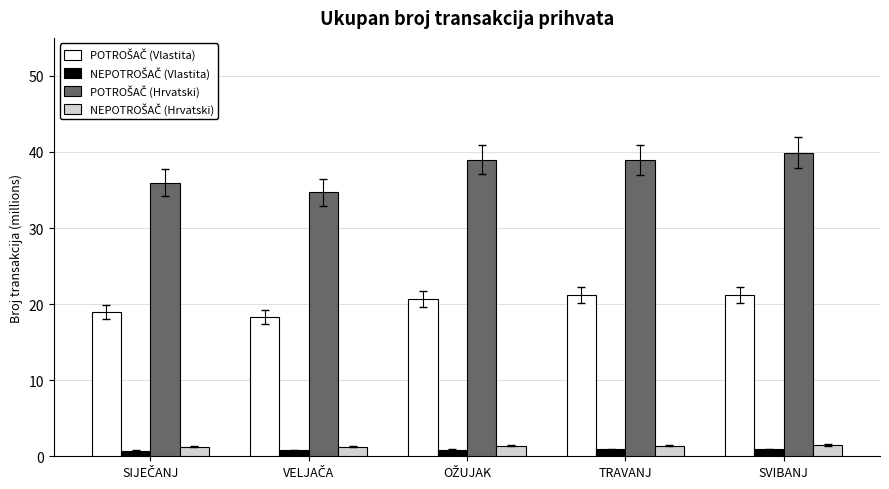

What is the greatest value displayed?

39.9